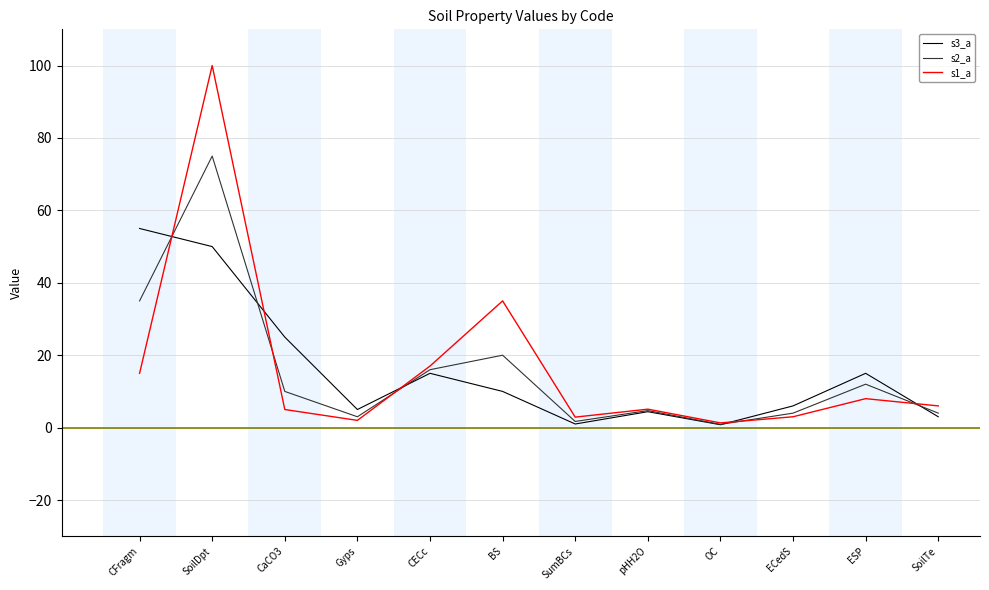

What is the minimum value shown in the chart?

0.8